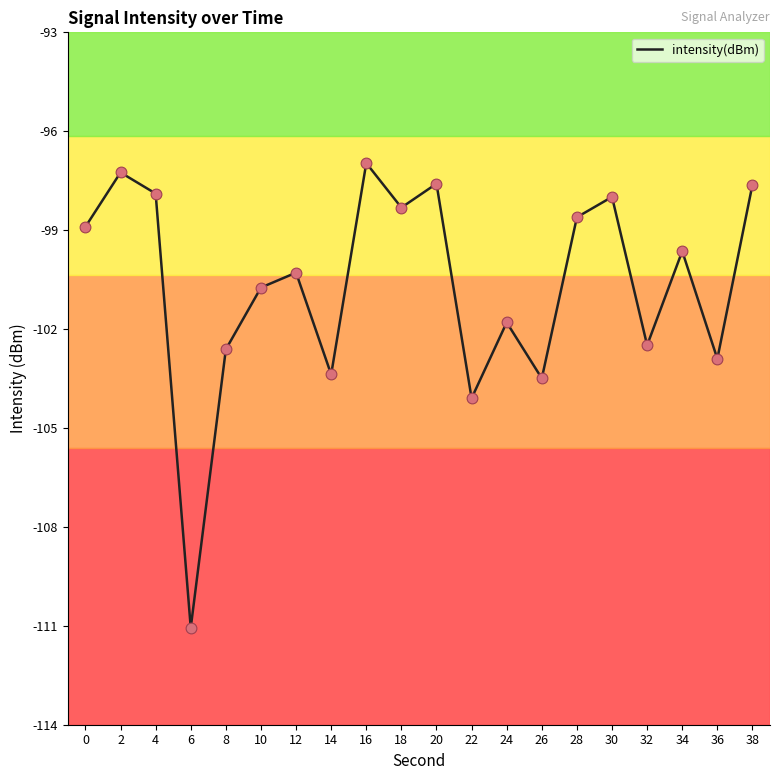

What is the change in value from 2 to 34?

-2.4